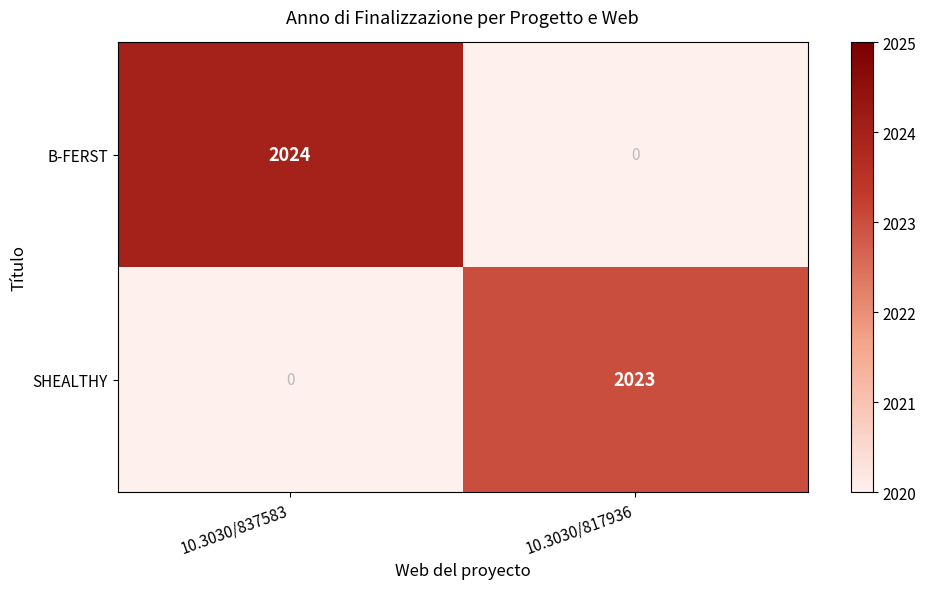

The SHEALTHY series shows 2023 at 10.3030/817936. True or false?

True